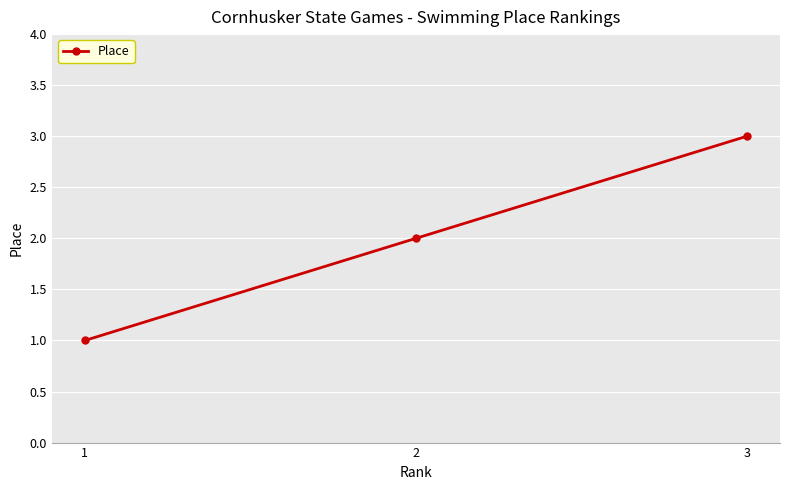

List the labels in order of value, smallest first.

1, 2, 3